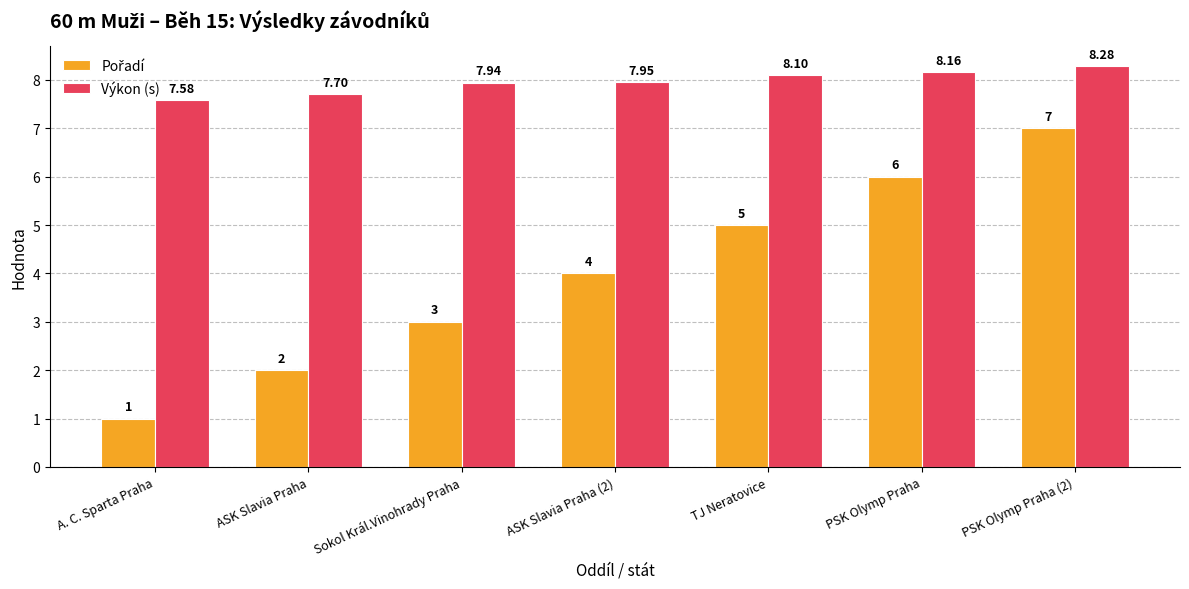

Rank the categories by Výkon (s) value from lowest to highest.

A. C. Sparta Praha, ASK Slavia Praha, Sokol Král.Vinohrady Praha, ASK Slavia Praha (2), TJ Neratovice, PSK Olymp Praha, PSK Olymp Praha (2)